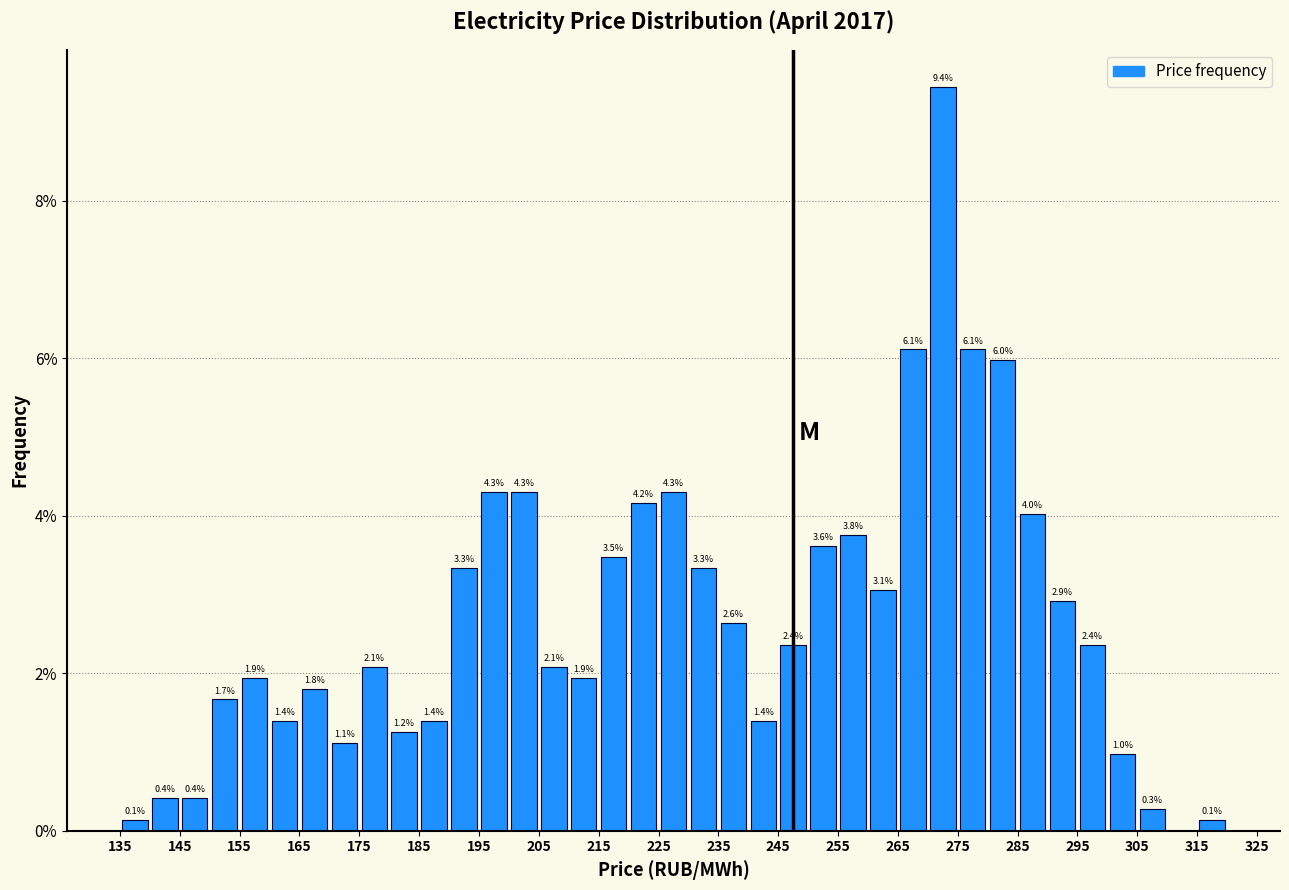

Over which range of the x-axis is the bar tallest?

270 to 275